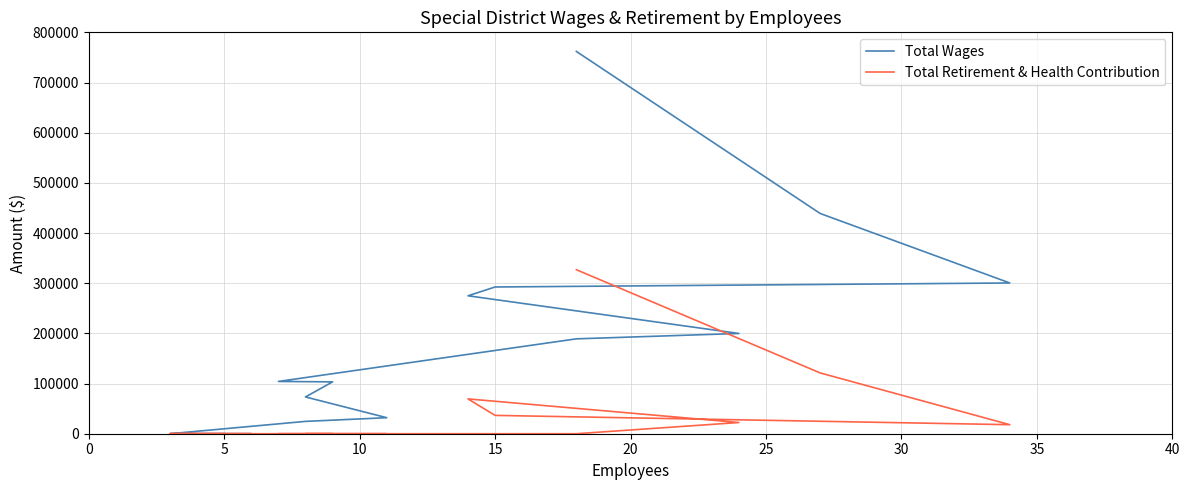

What are all the series names shown in the legend?

Total Wages, Total Retirement & Health Contribution